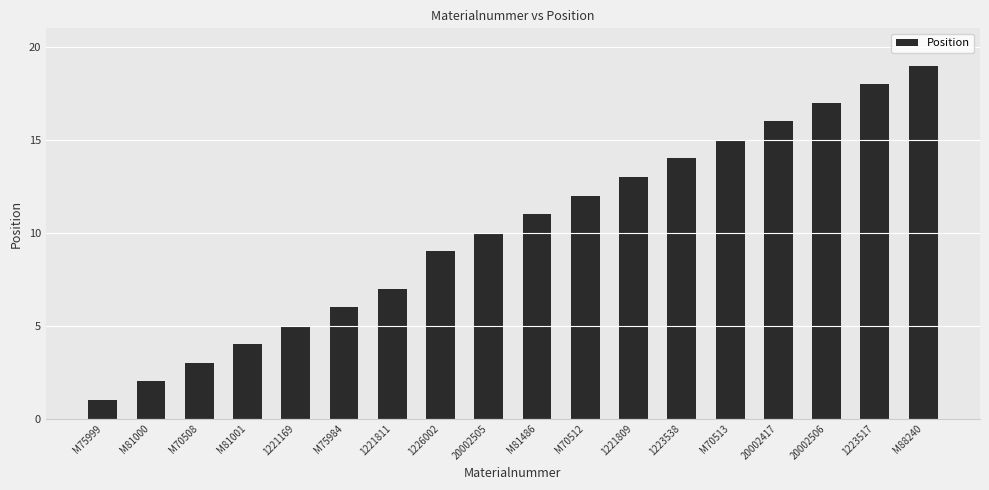

What is the greatest value displayed?

19